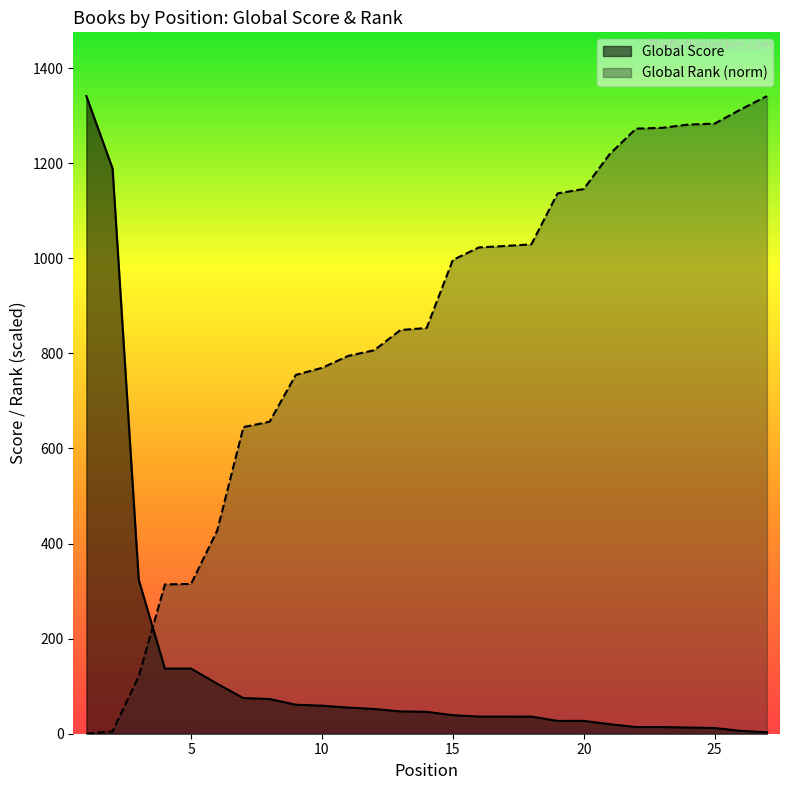

Reading right to left, transcribe all the data shown in this chart.

Global Score: 27=3.0	26=6.0	25=12.0	24=13.0	23=14.0	22=14.0	21=20.0	20=27.0	19=27.0	18=36.0	17=36.0	16=36.0	15=39.0	14=46.0	13=47.0	12=52.0	11=55.0	10=59.0	9=61.0	8=73.0	7=75.0	6=105.0	5=137.0	4=137.0	3=324.0	2=1189.0	1=1341.0
Global Rank (scaled): 27=1341.0	26=1313.0	25=1283.1	24=1281.1	23=1274.3	22=1272.5	21=1219.5	20=1145.5	19=1136.3	18=1029.2	17=1025.8	16=1022.8	15=996.4	14=853.3	13=849.1	12=806.6	11=794.5	10=769.4	9=754.6	8=656.2	7=644.9	6=427.6	5=315.1	4=314.0	3=120.5	2=5.0	1=0.0